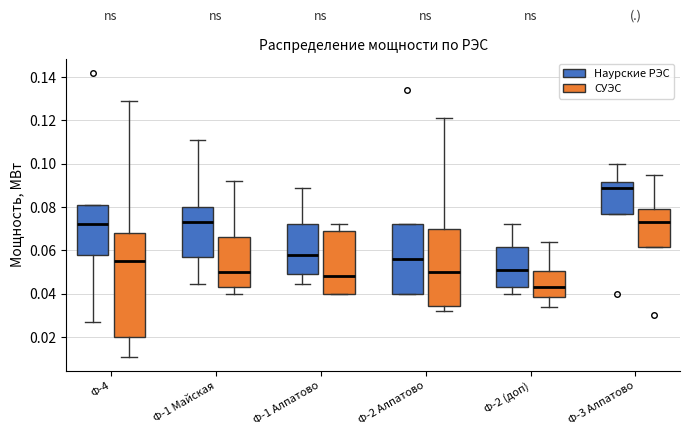

Where does the median line of the box for Ф-1 Майская (СУЭС) sit on the y-axis? The values are not printed on the chart, so give them approximately, as read against the axis.

0.050